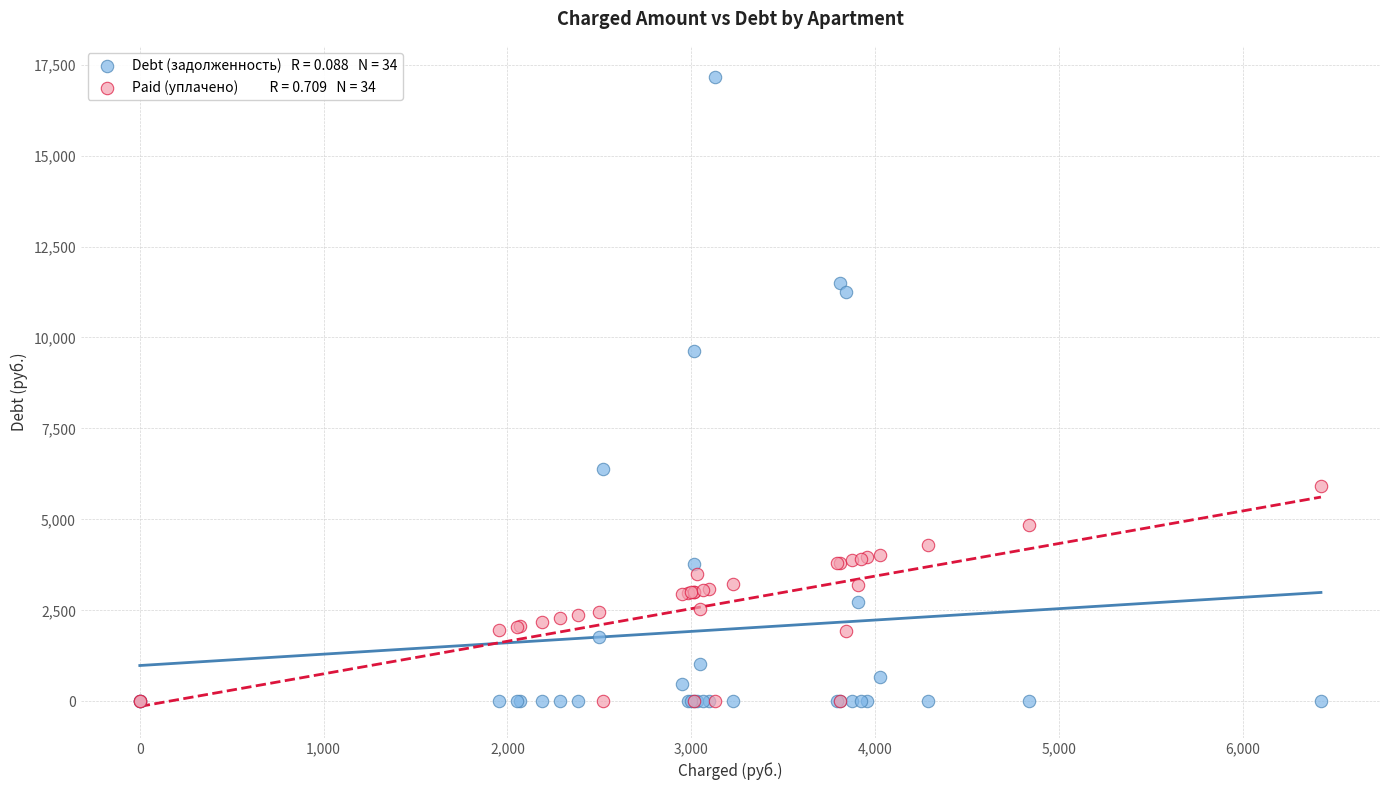

Across all series, what Y value is closest to 8574?

9635.1